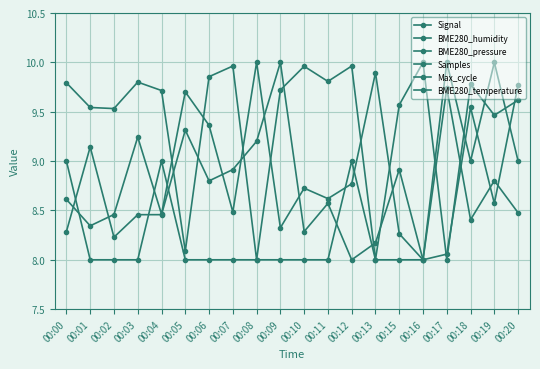

At 00:19, list the series in order from smallest to largest.

BME280_humidity, BME280_temperature, BME280_pressure, Samples, Max_cycle, Signal